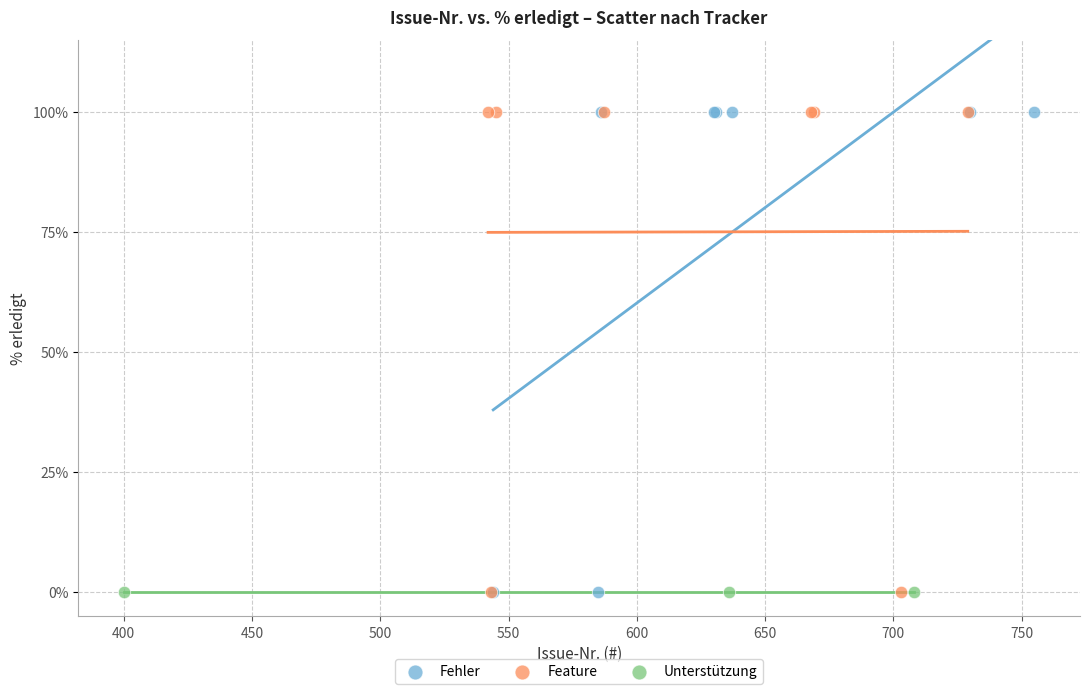

What are all the series names shown in the legend?

Fehler, Feature, Unterstützung